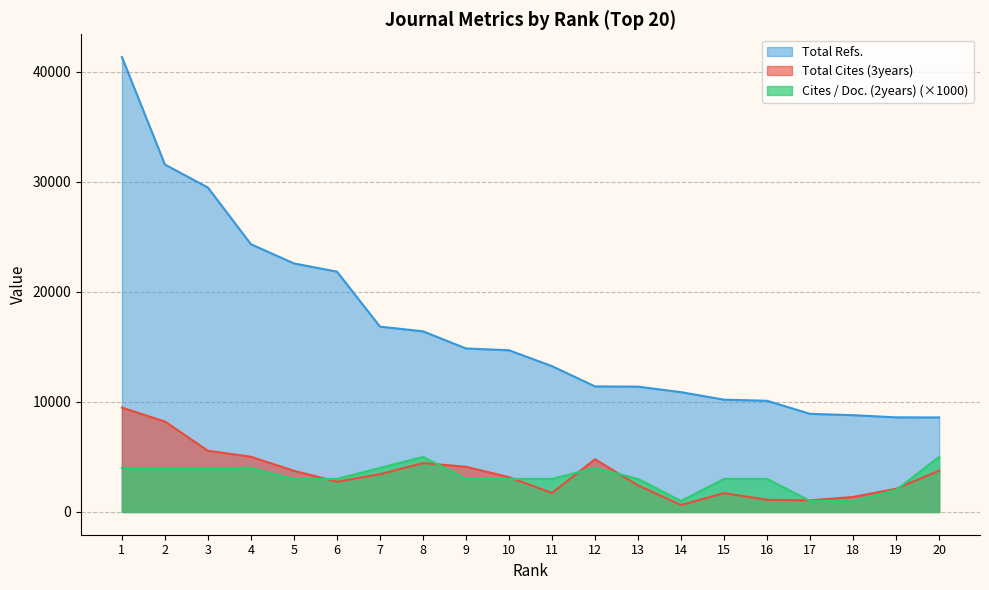

What are all the series names shown in the legend?

Total Refs., Total Cites (3years), Cites / Doc. (2years) (×1000)